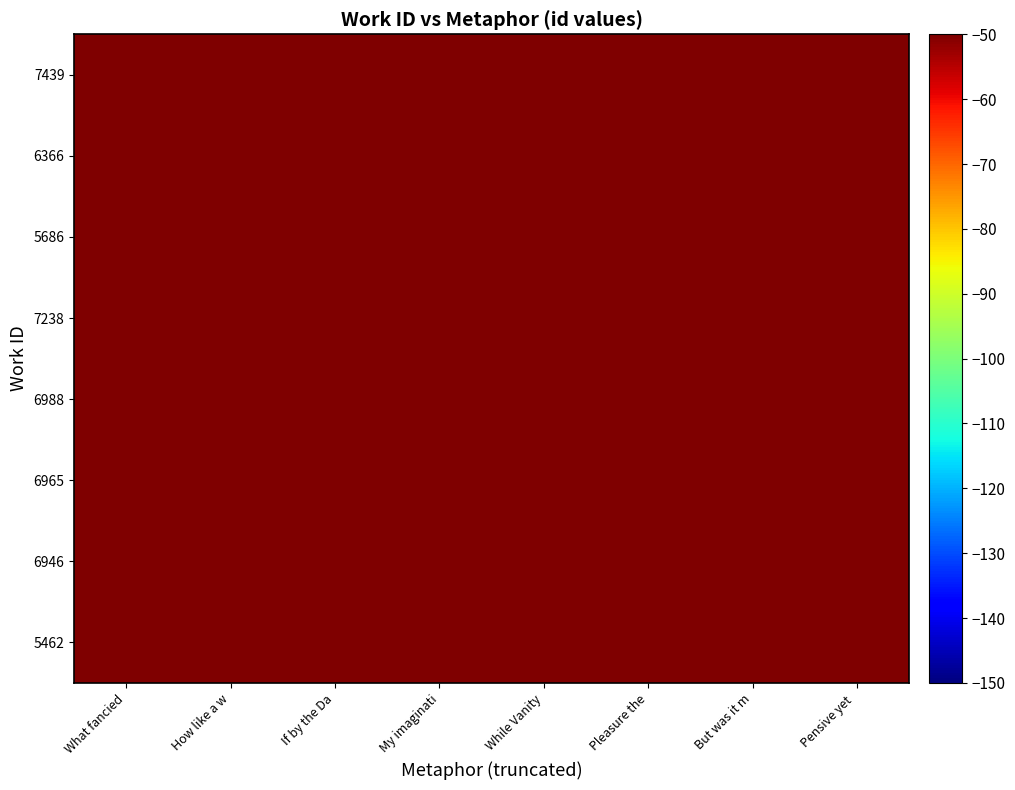

Count the number of categories in the chart.

8